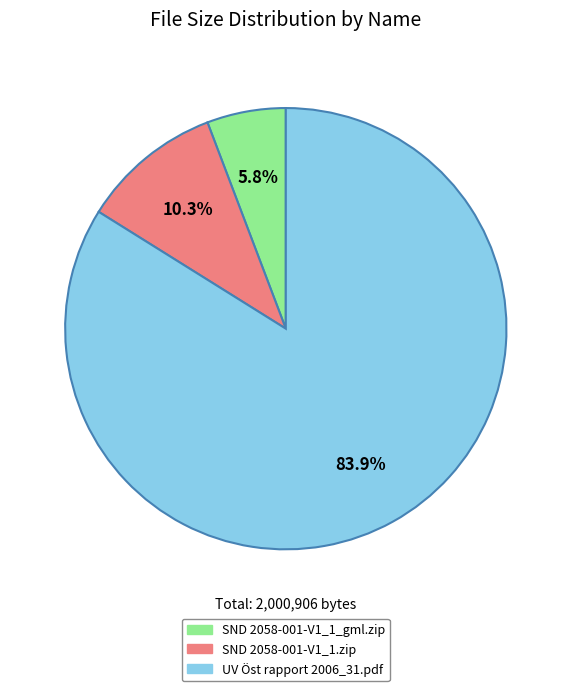

Which slice represents more than half of the pie?

UV Öst rapport 2006_31.pdf